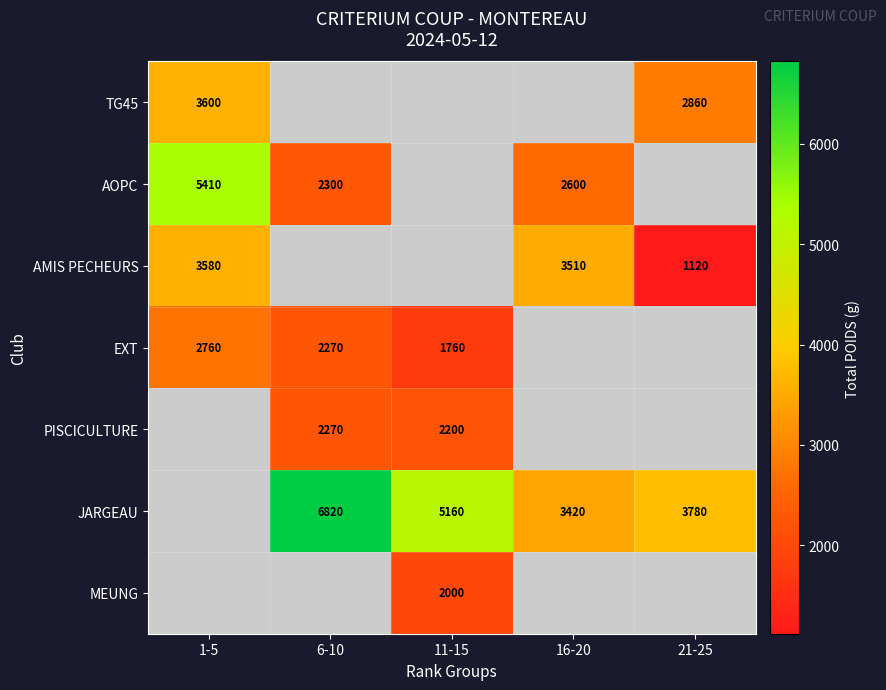

The JARGEAU series shows 10050 at 6-10. True or false?

False